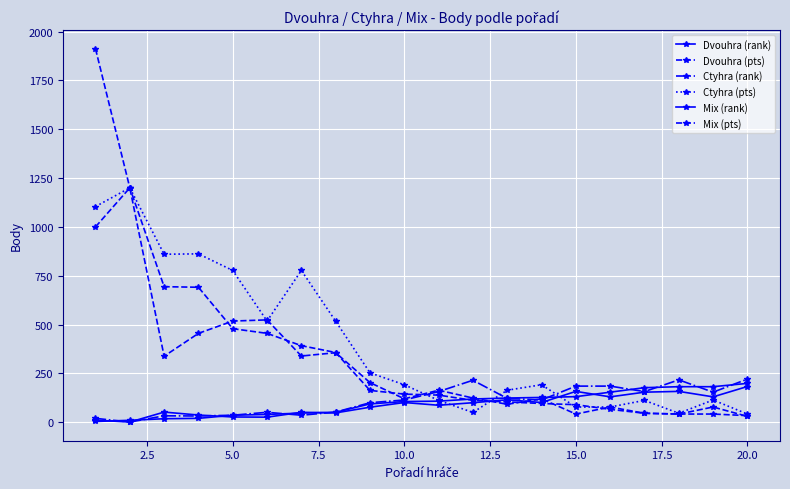

What is the difference between the maximum and minimum values in the Ctyhra (pts) series?

1158